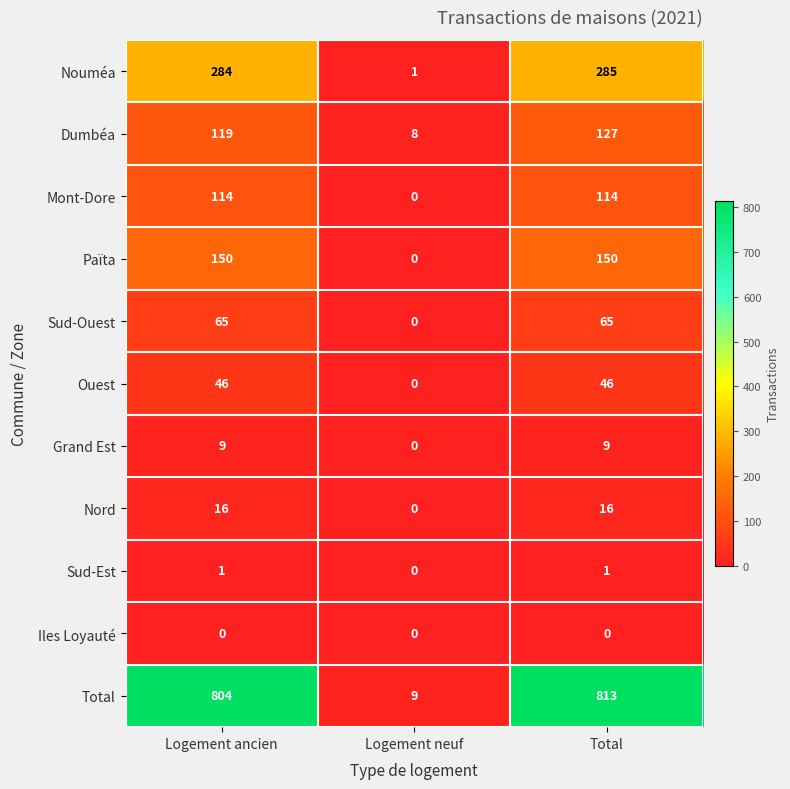

List the series in order of their peak value, lowest first.

Iles Loyauté, Sud-Est, Grand Est, Nord, Ouest, Sud-Ouest, Mont-Dore, Dumbéa, Païta, Nouméa, Total